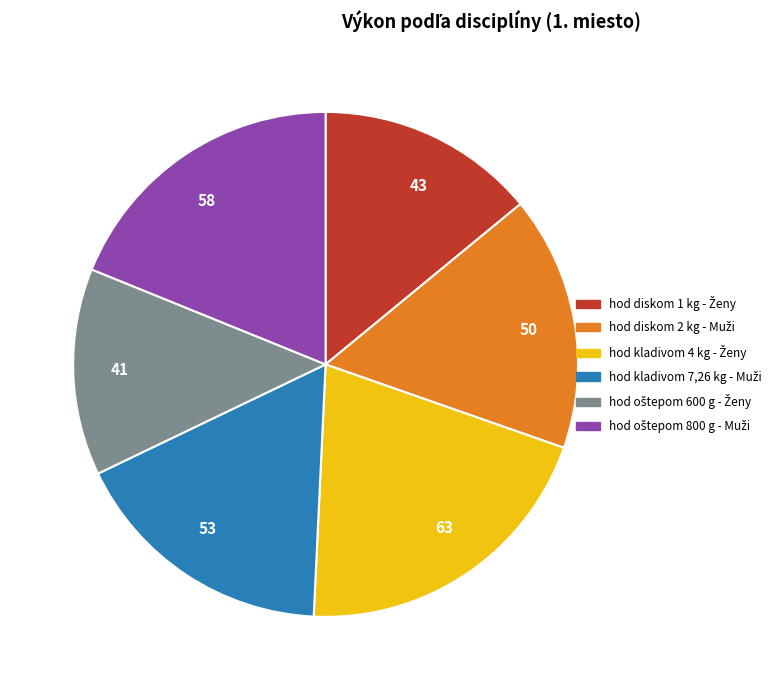

Combined, do 53 and 43 account for over 50%?

No